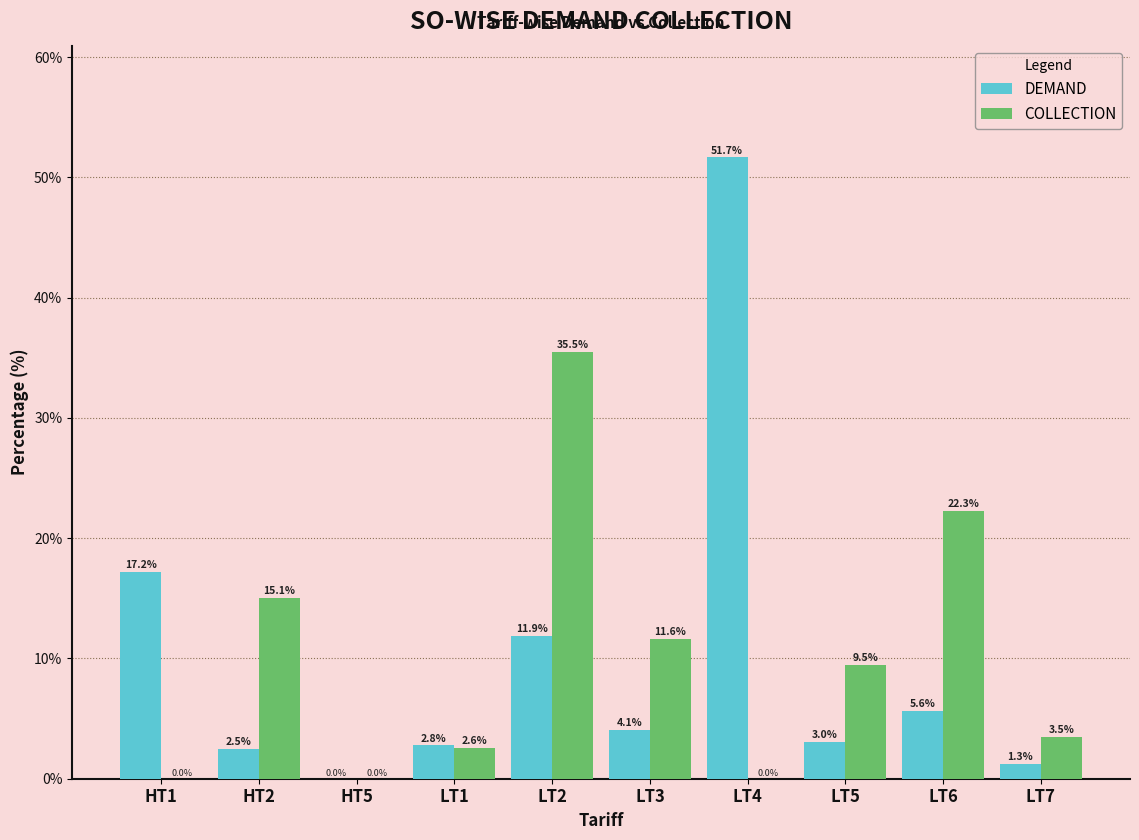

Which series changed the most between LT4 and LT7?

DEMAND